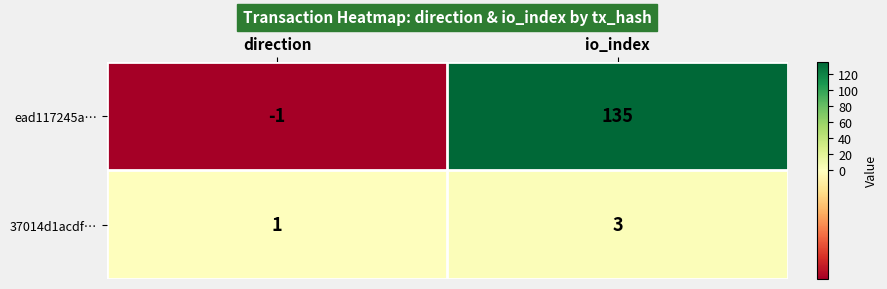

List the series in order of their peak value, highest first.

ead117245a…, 37014d1acdf…